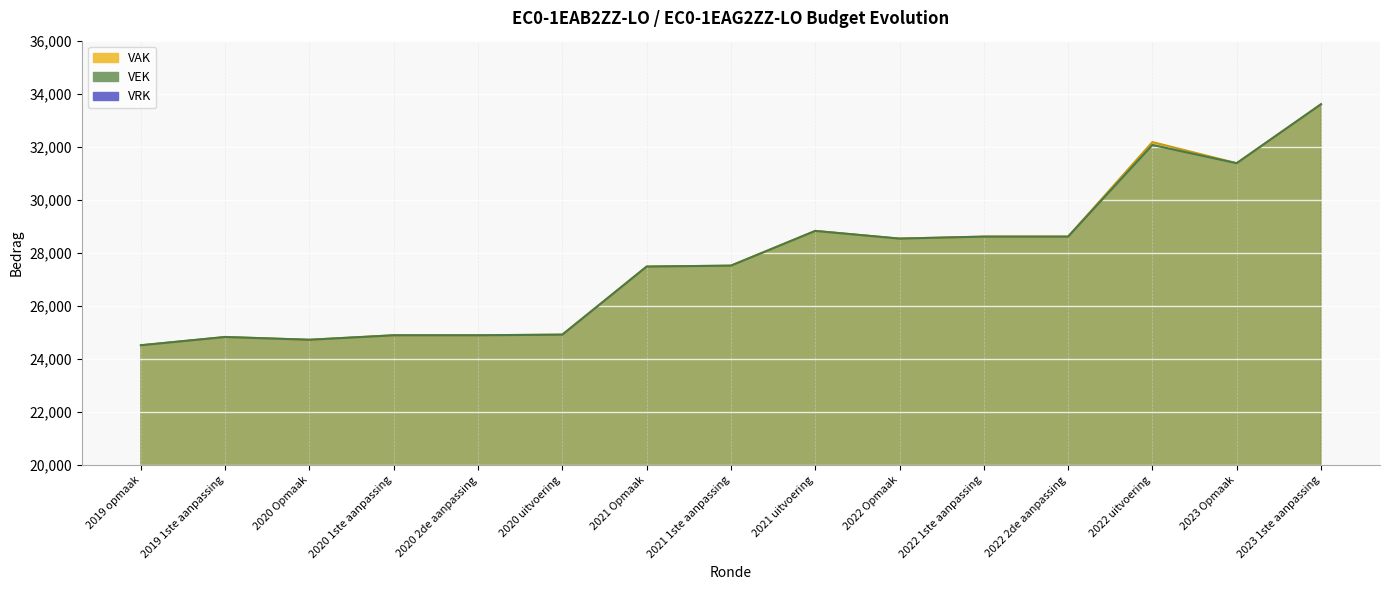

True or false: VAK has a value of 24924 at 2020 uitvoering.

True